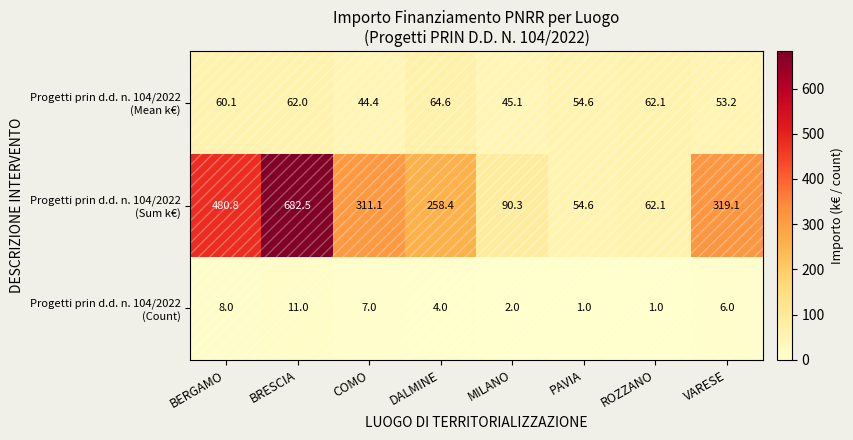

At how many categories does at least one series exceed 102?

5